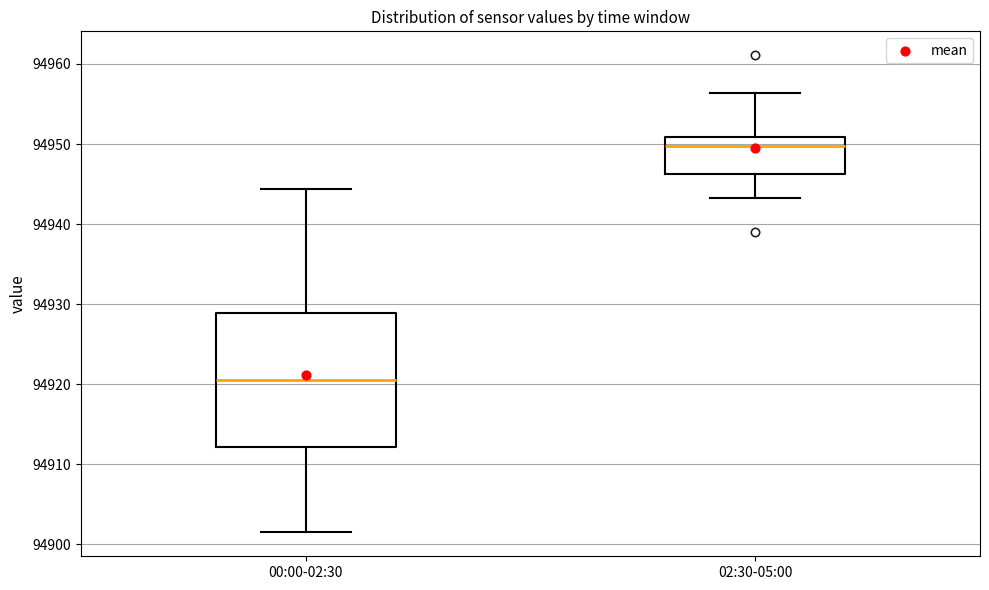

Where is the lower edge of the box for 02:30-05:00 on the y-axis? The values are not printed on the chart, so give them approximately, as read against the axis.

94946